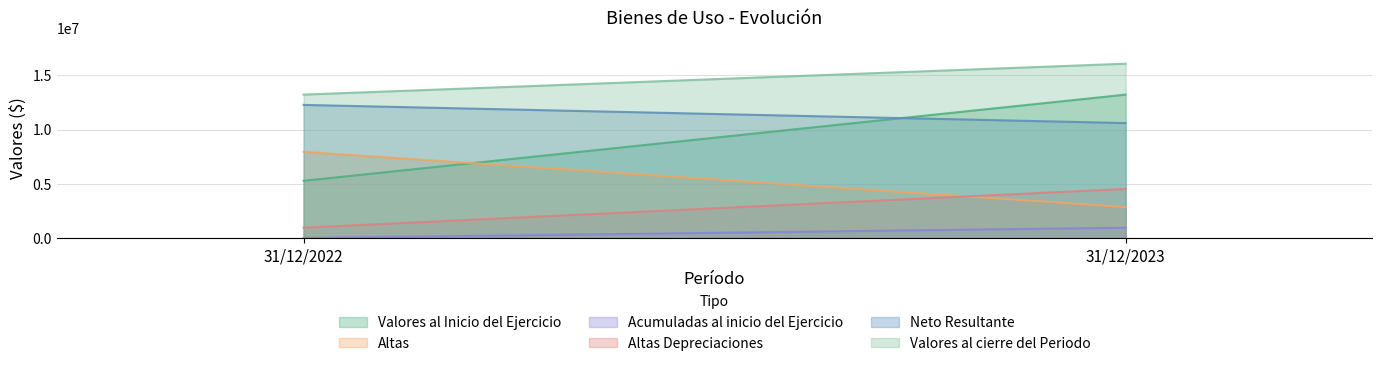

Between 31/12/2023 and 31/12/2022, which is larger?

31/12/2023